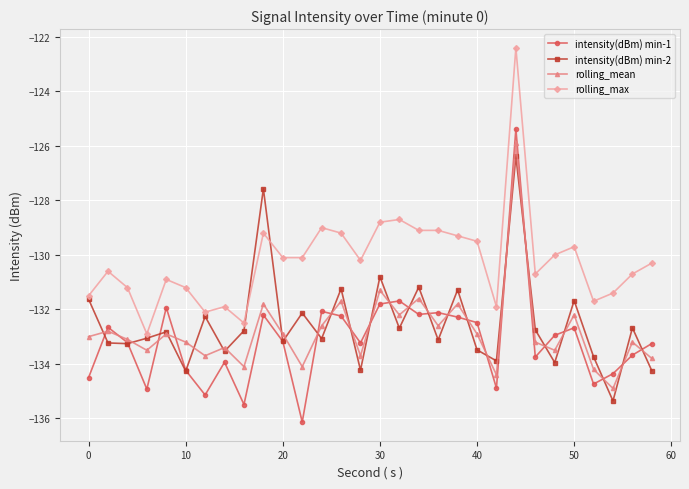

What is the difference between the second highest and second lowest values in the rolling_mean series?

3.1